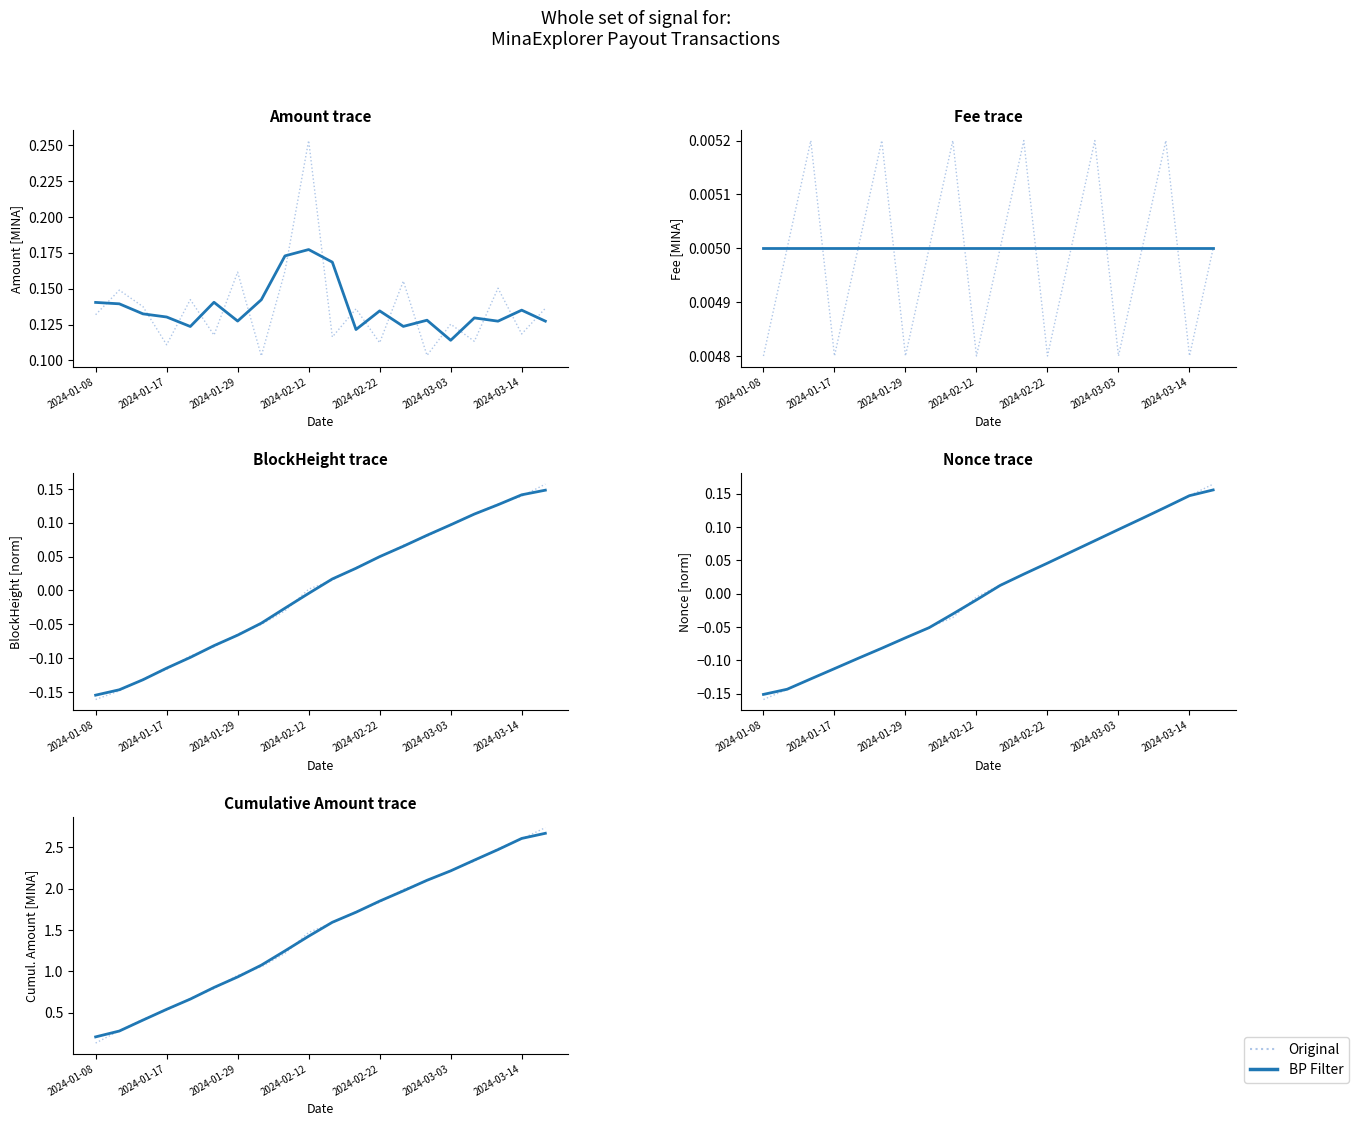

How many times do Original and BP Filter cross each other?

17